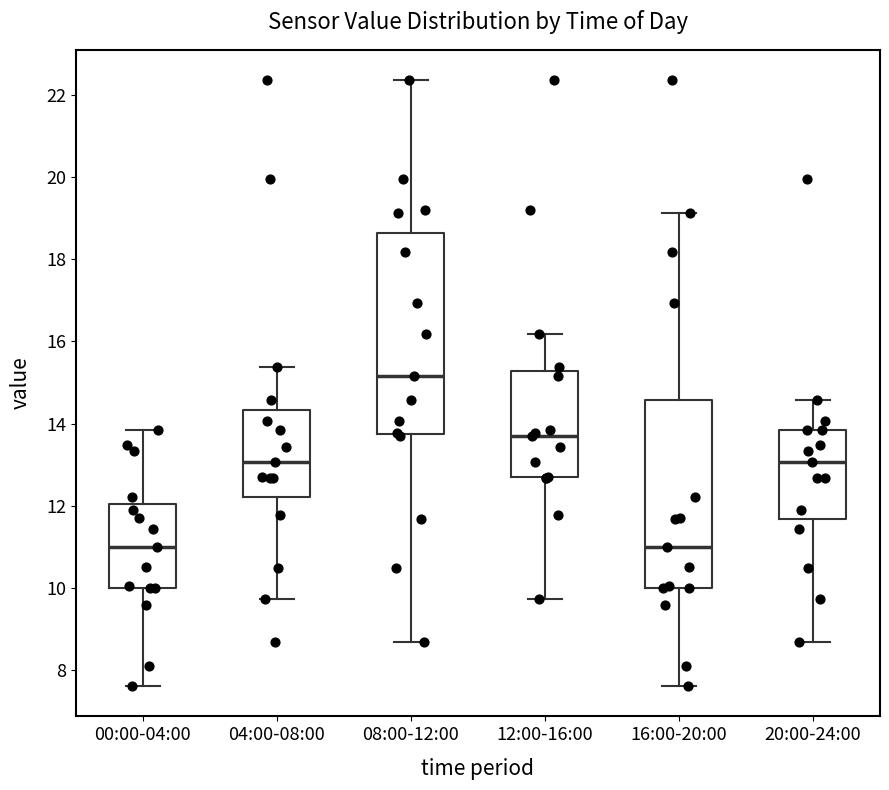

Where is the upper edge of the box for 20:00-24:00 on the y-axis? The values are not printed on the chart, so give them approximately, as read against the axis.

13.8